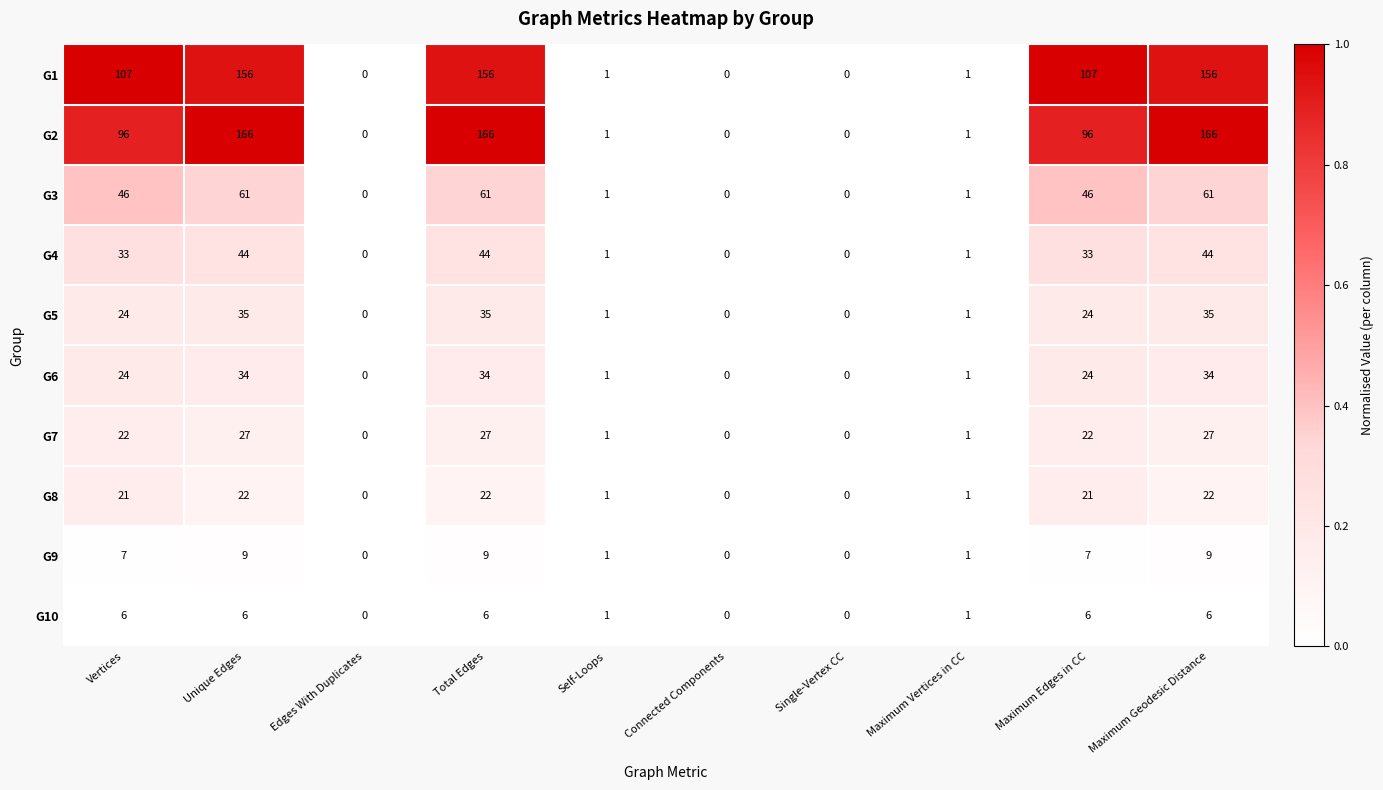

What is the greatest value displayed?

166